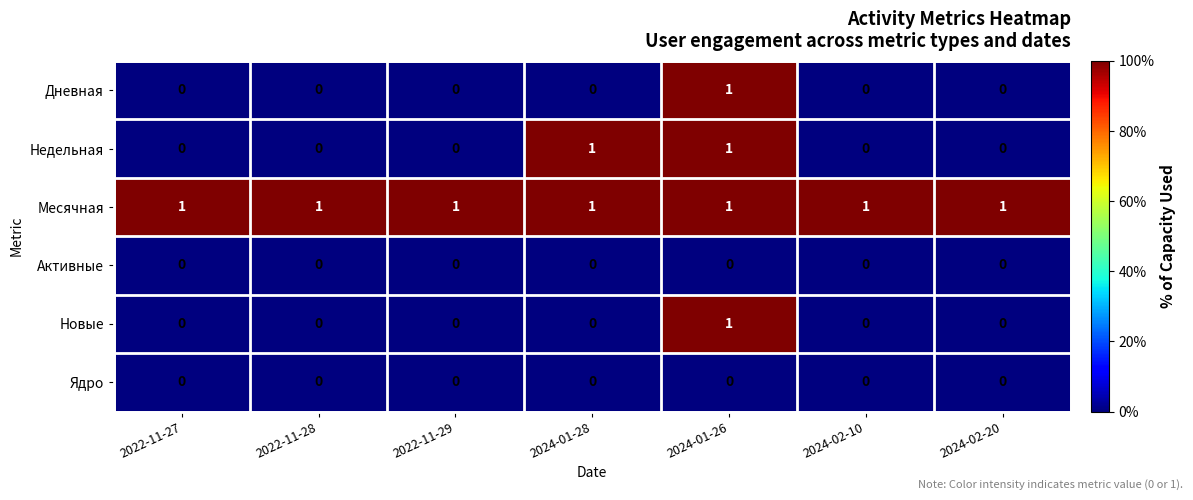

At which category is the sum across all series the highest?

2024-01-26